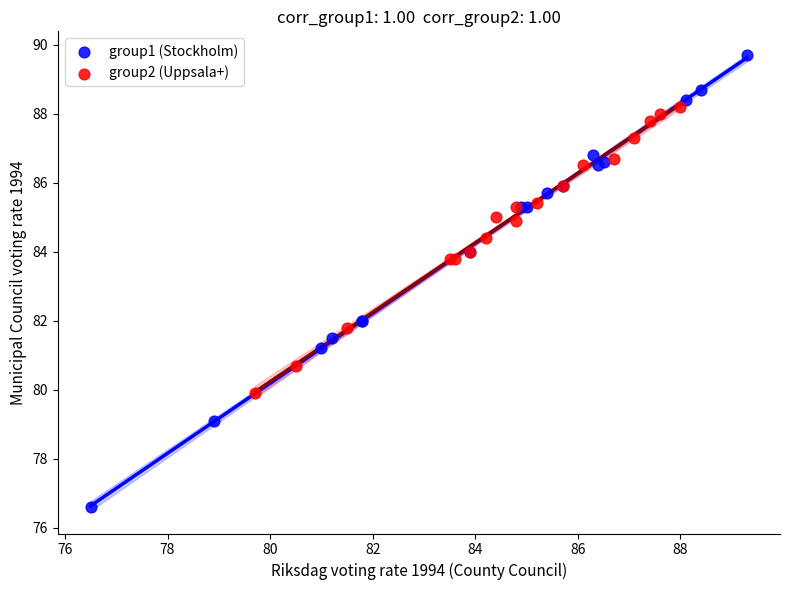

Which series has the widest spread of Y values?

group1 (Stockholm)